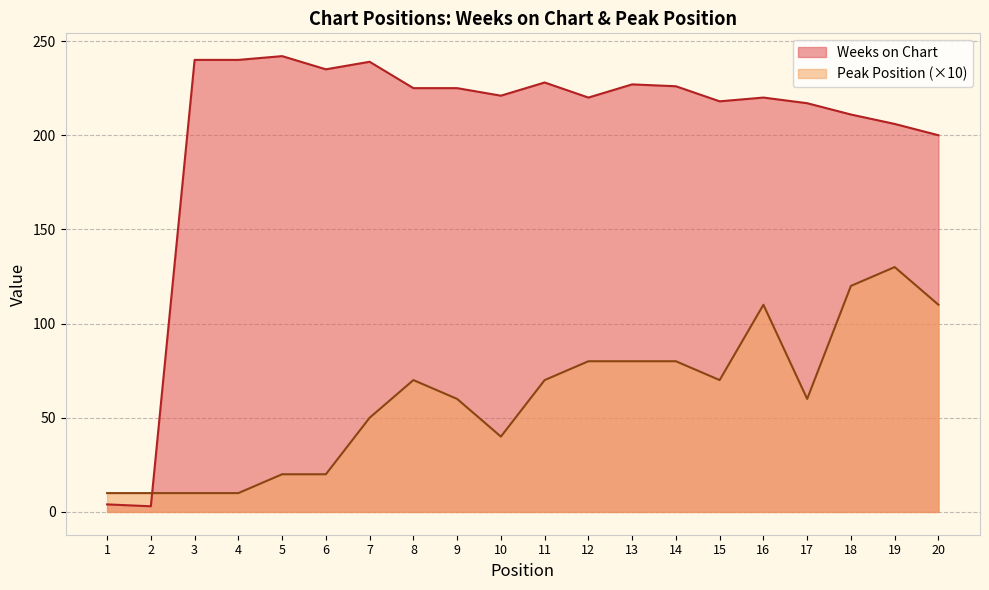

How many interior local valleys does the Weeks on Chart series have?

5